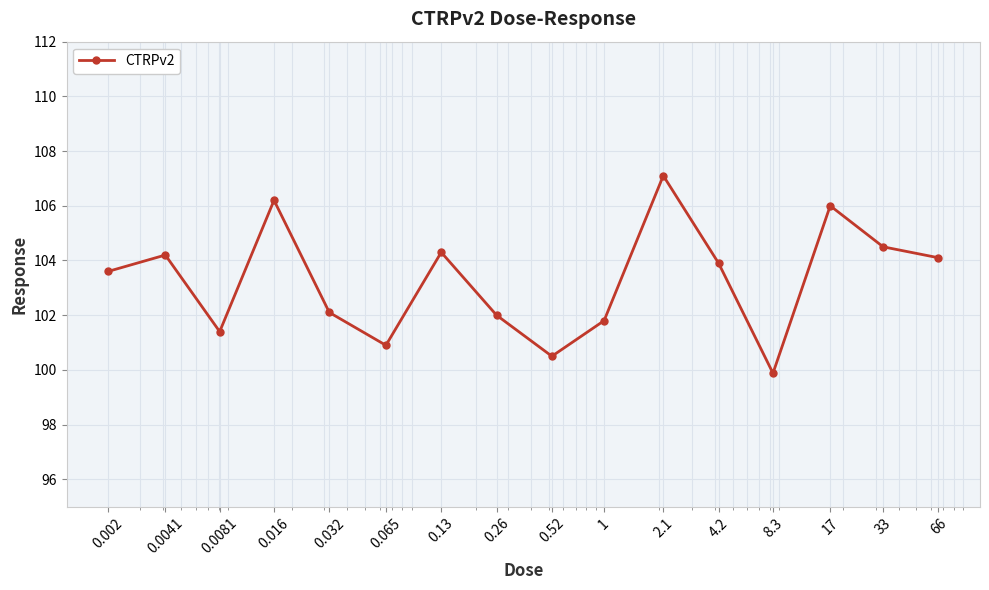

What is the sum of all values?

1652.5